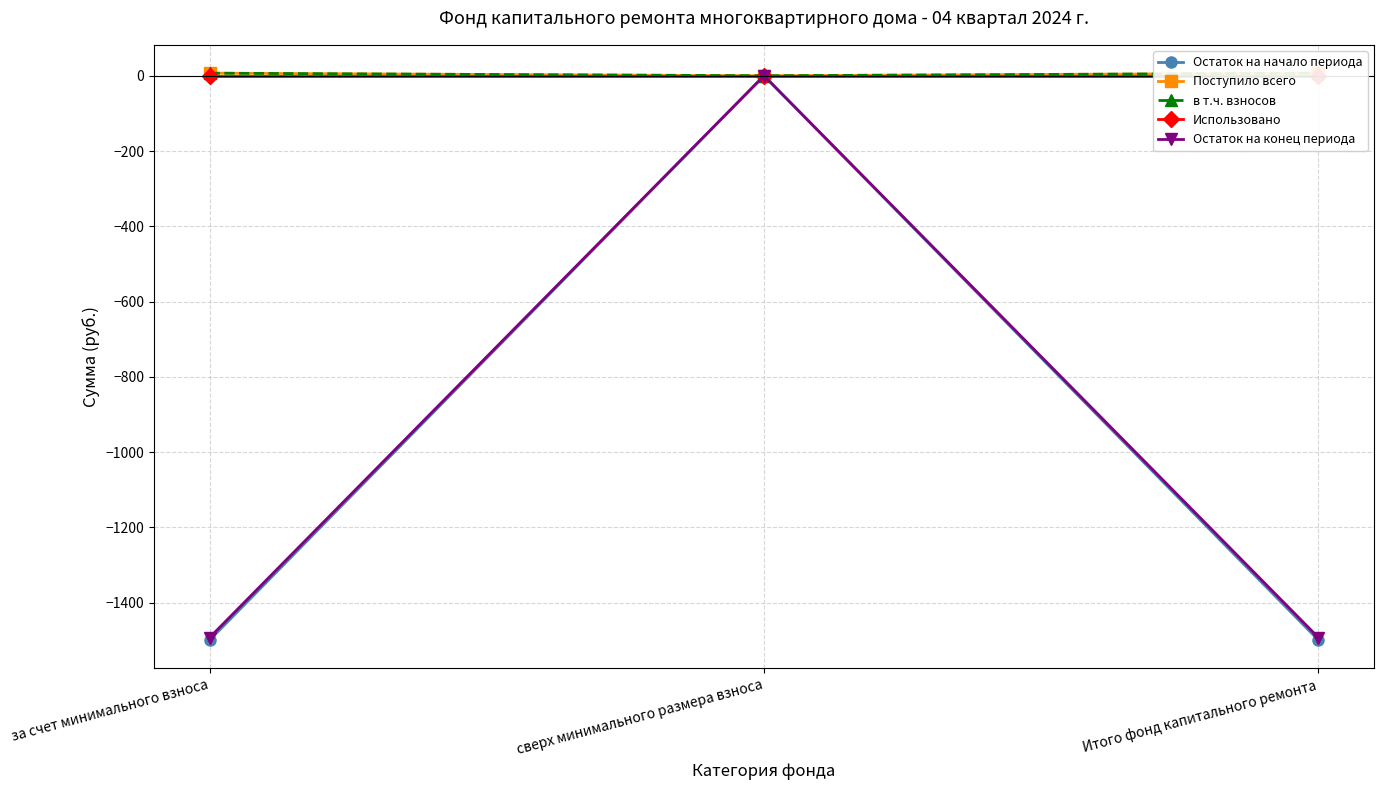

True or false: Остаток на начало периода has a value of -1499.5 at за счет минимального взноса.

True